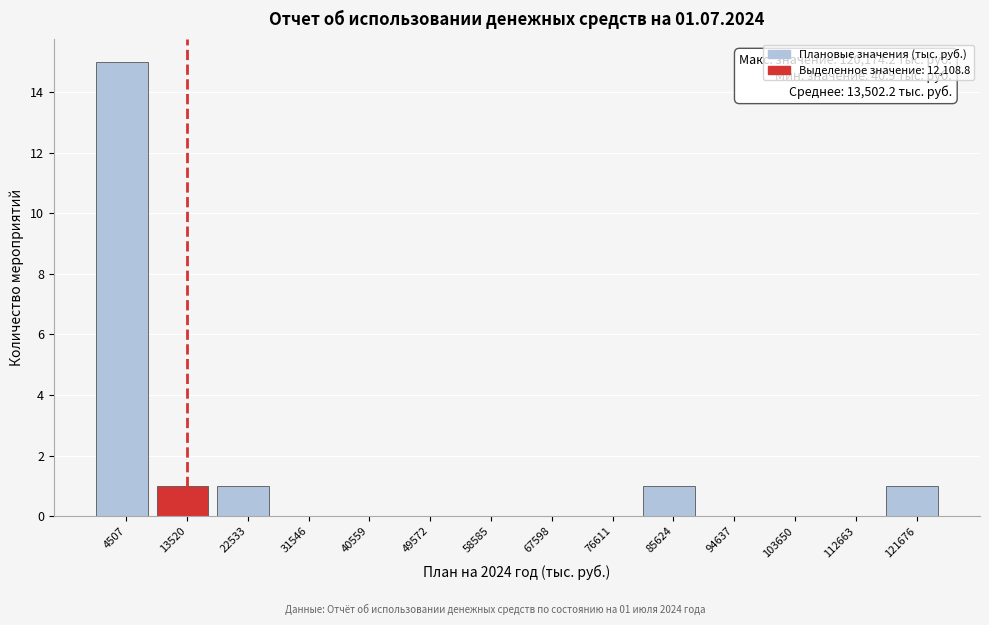

Which range on the x-axis has the tallest bar?

0 to 9000